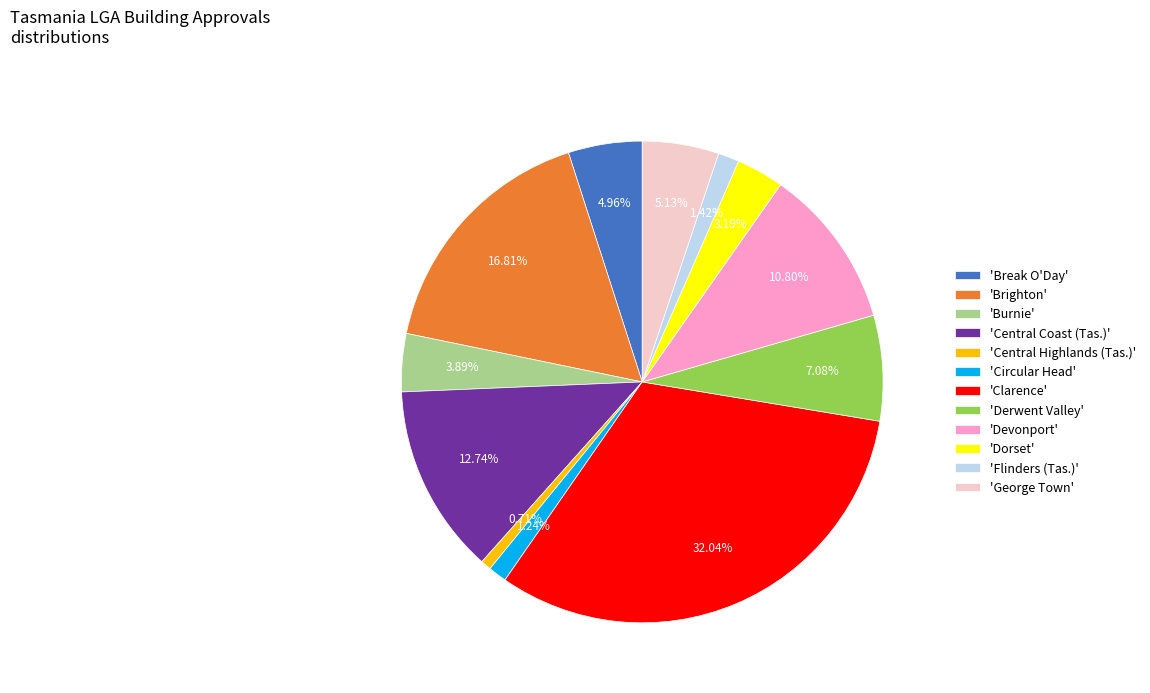

Is there a majority slice in this chart?

No